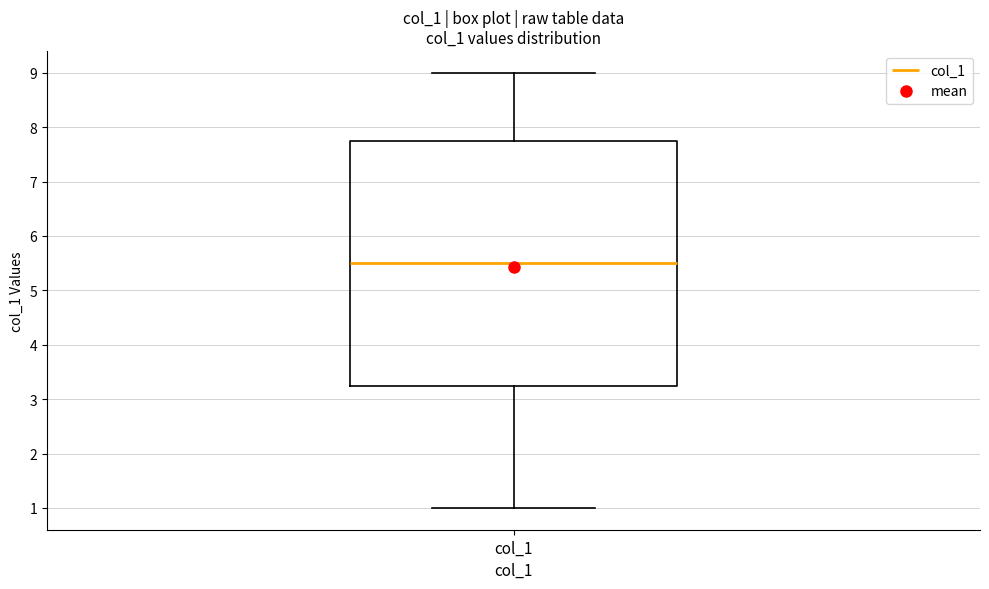

Transcribe this box plot: give where the median line is, the range the box spans, and where the two whiskers end, as read against the y-axis. The values are not printed on the chart, so give them approximately, as read against the axis.

median 5.5, box 3.3 to 7.8, whiskers 1.0 to 9.0